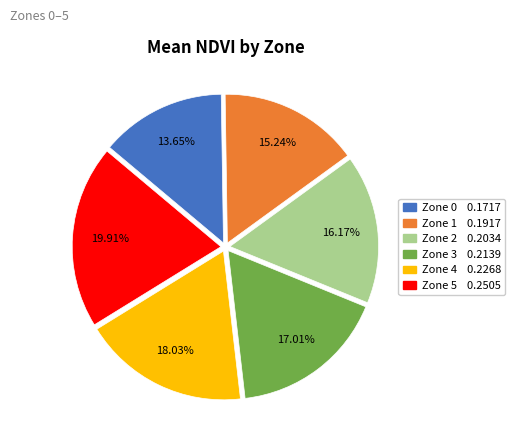

To the nearest percent, what is the difference between the largest and smallest slice percentages?

6%